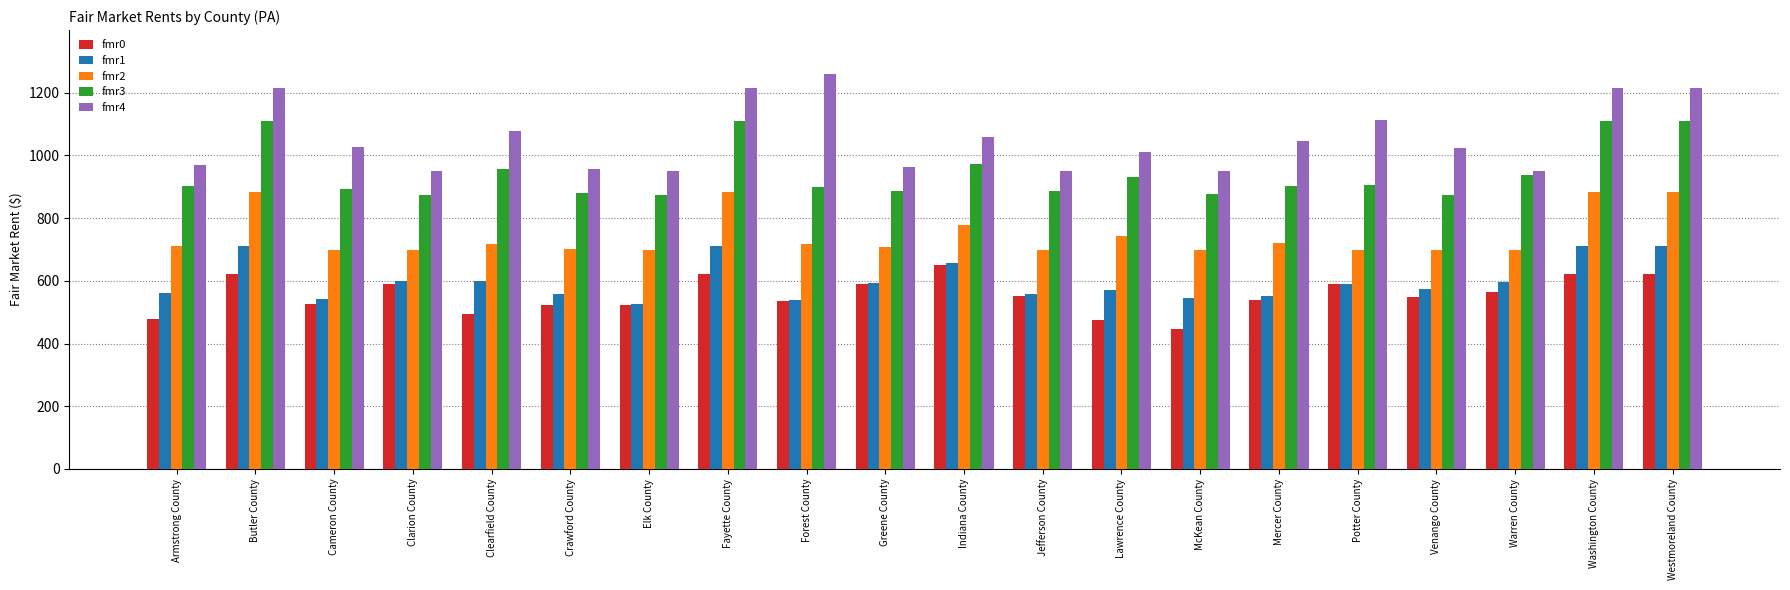

True or false: fmr4 has a value of 968 at Armstrong County.

True